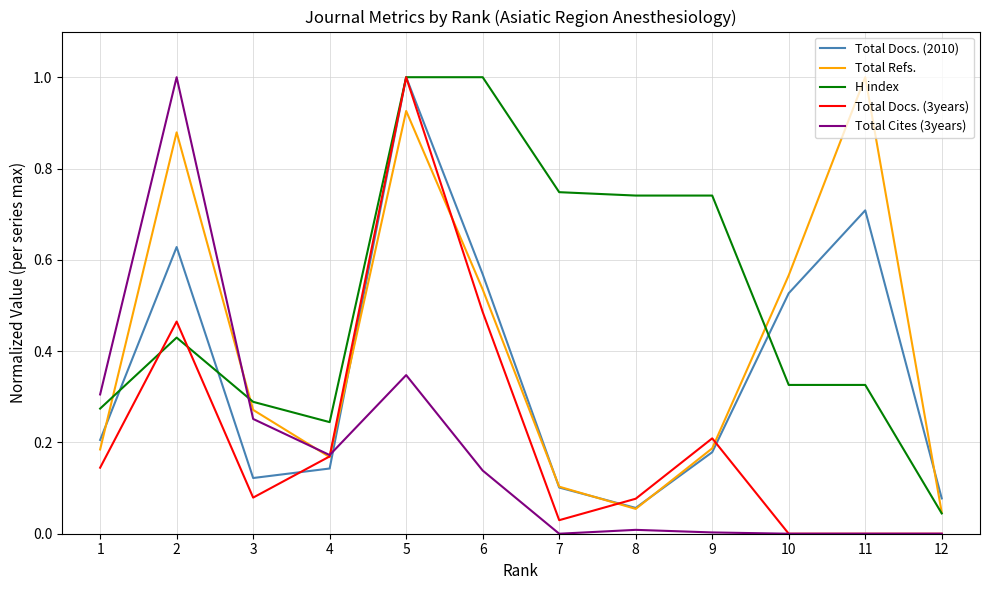

What is the greatest value displayed?

1.0